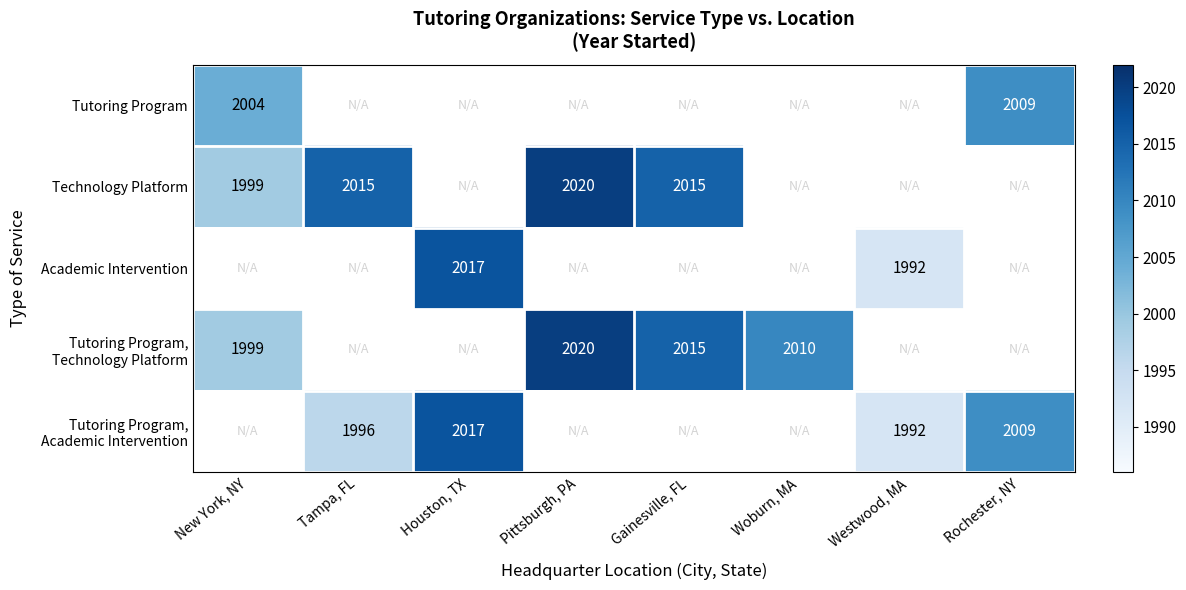

What is the difference between the Technology Platform values at Gainesville, FL and New York, NY?

16